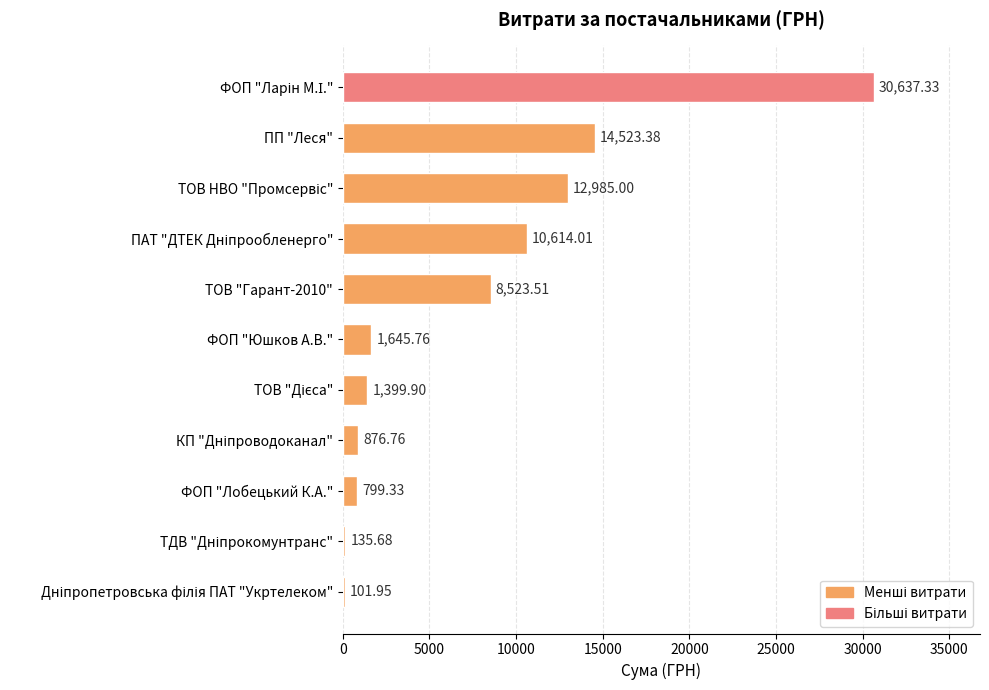

What is the sum of all values?

82242.6